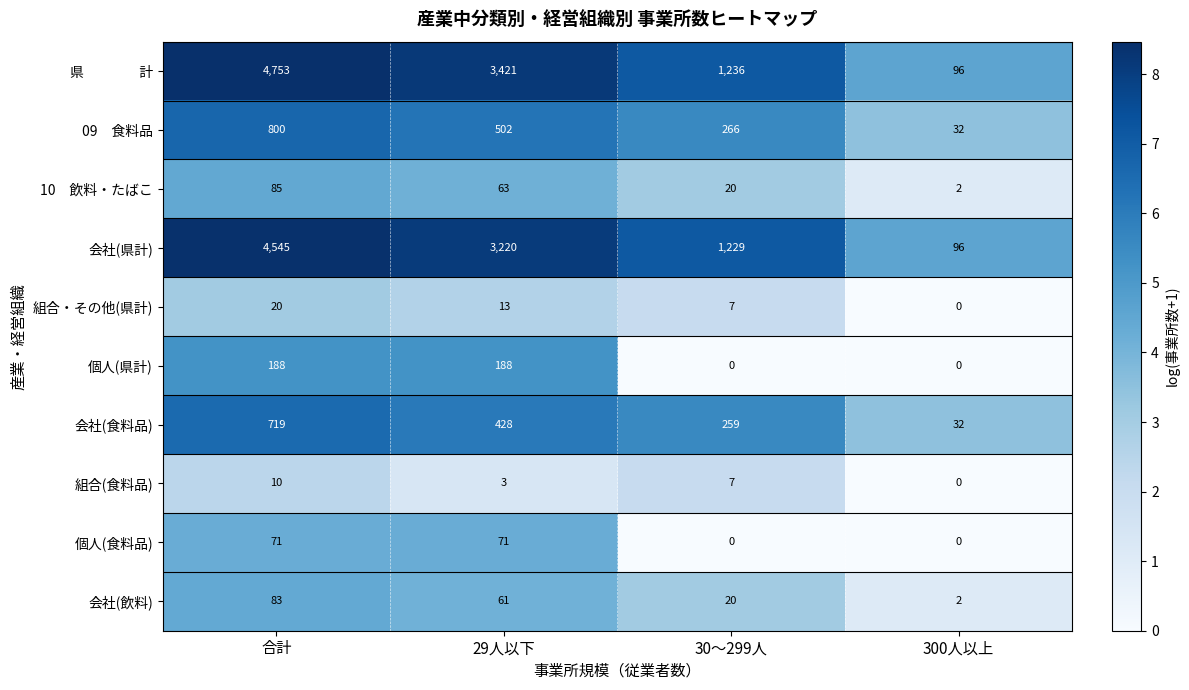

How many distinct data groups are displayed?

10